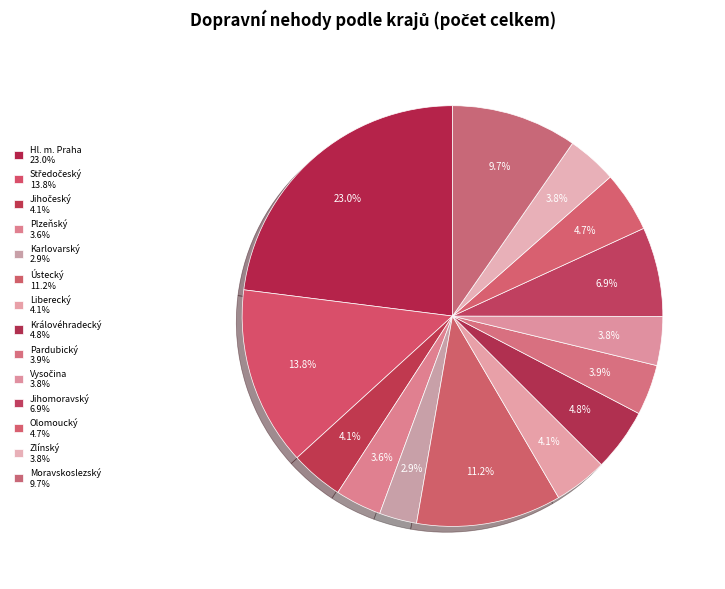

What is the ratio of the value at Plzeňský to the value at Jihomoravský?

0.5